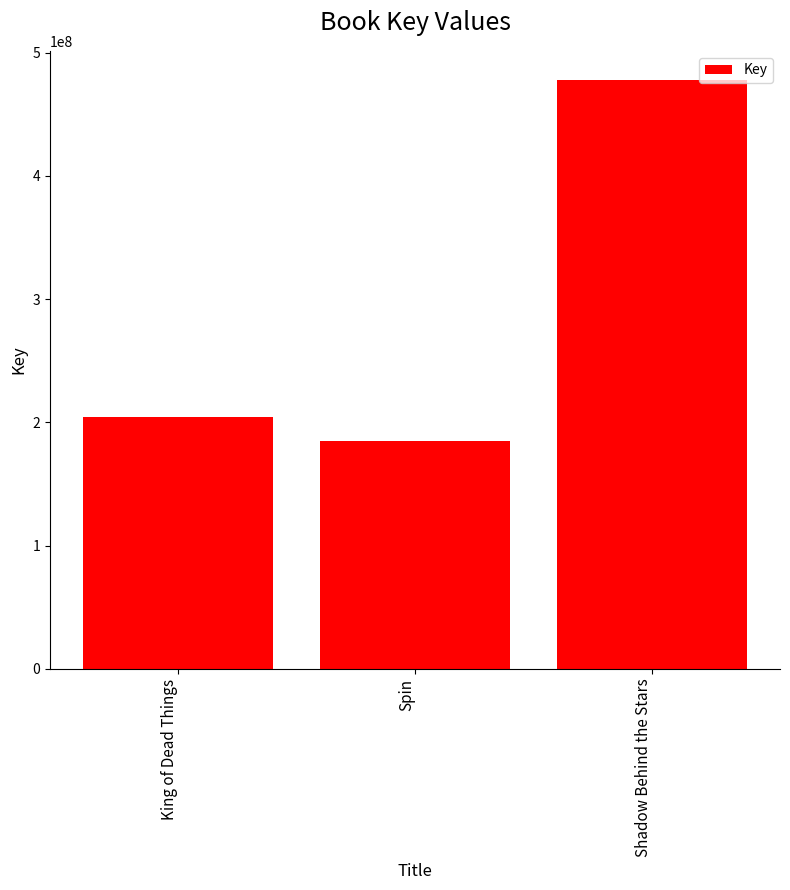

What is the ratio of the value at Spin to the value at King of Dead Things?

0.9